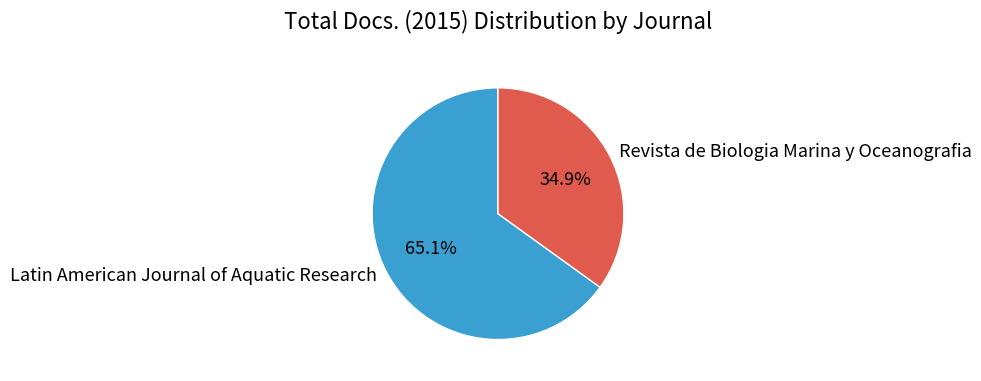

True or false: Revista de Biologia Marina y Oceanografia accounts for 35% of the total.

True